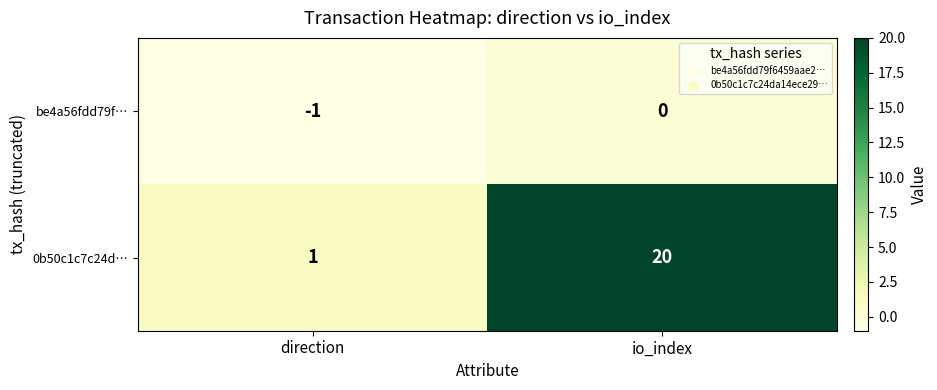

True or false: be4a56fdd79f… has a value of 0 at io_index.

True